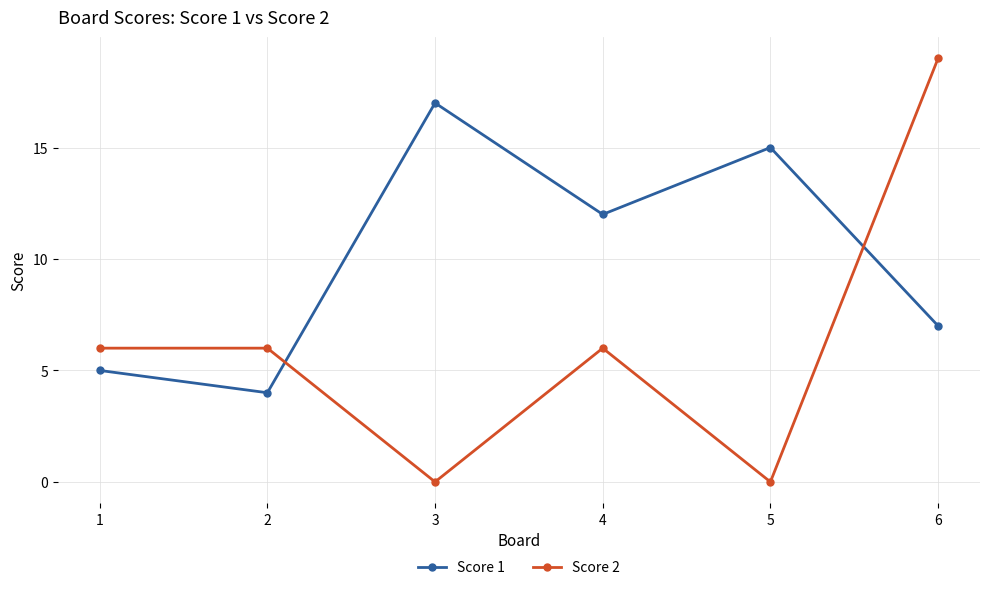

Which label corresponds to the largest value in the chart?

6